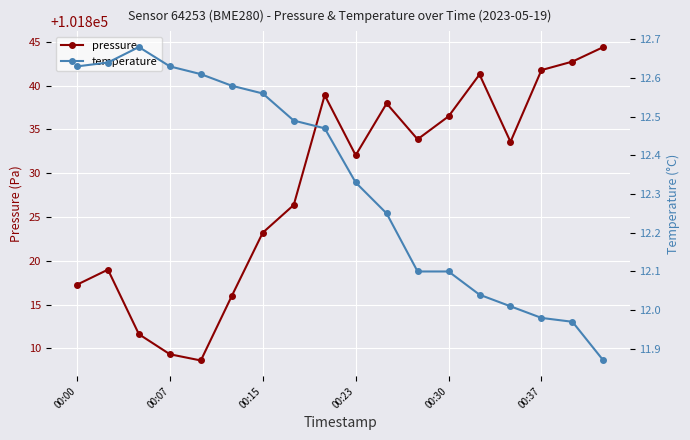

How many data points does each series have?

18